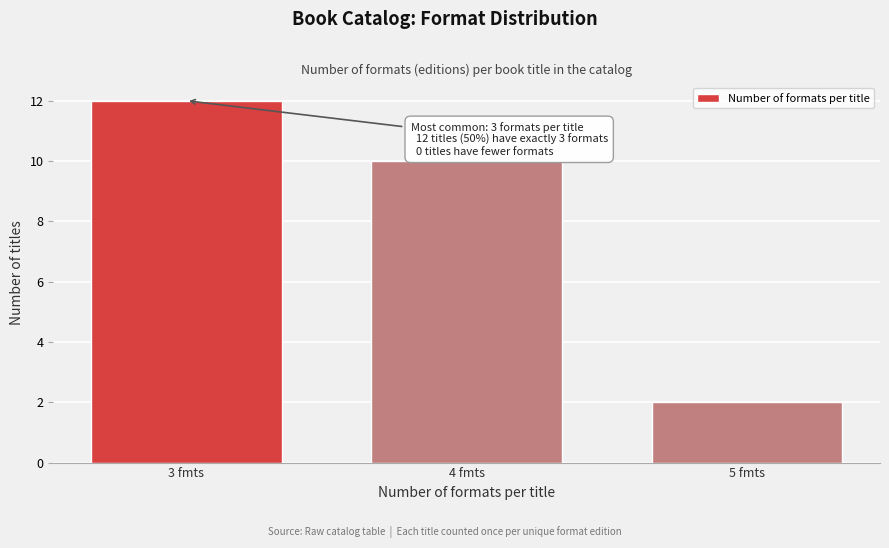

Reading left to right, extract all data points from this chart.

3 fmts=12	4 fmts=10	5 fmts=2